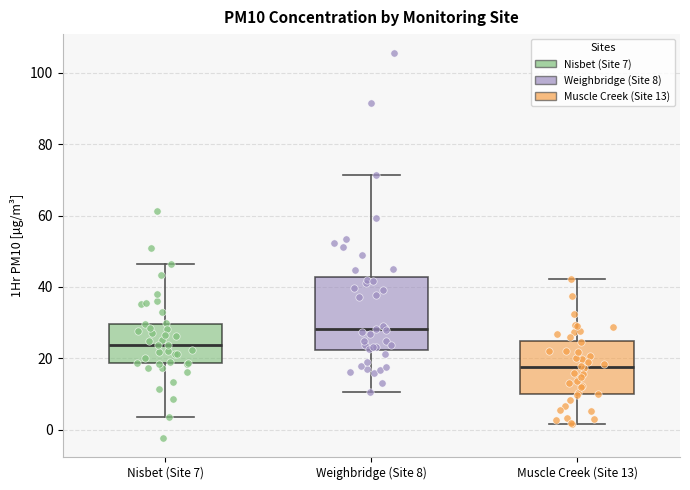

Where does the lower whisker of the box for Nisbet (Site 7) end on the y-axis? The values are not printed on the chart, so give them approximately, as read against the axis.

4